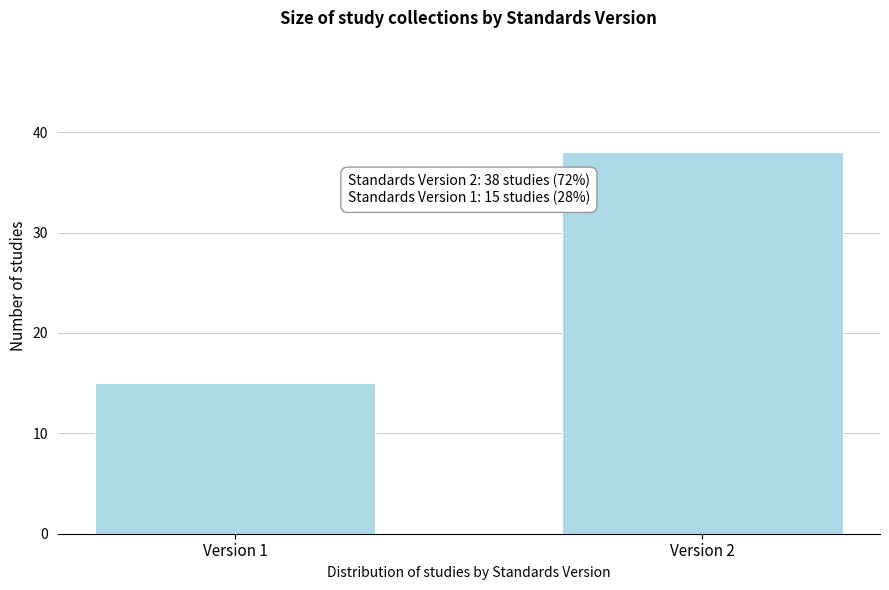

Reading left to right, what are all the values shown in this chart?

Version 1=15	Version 2=38